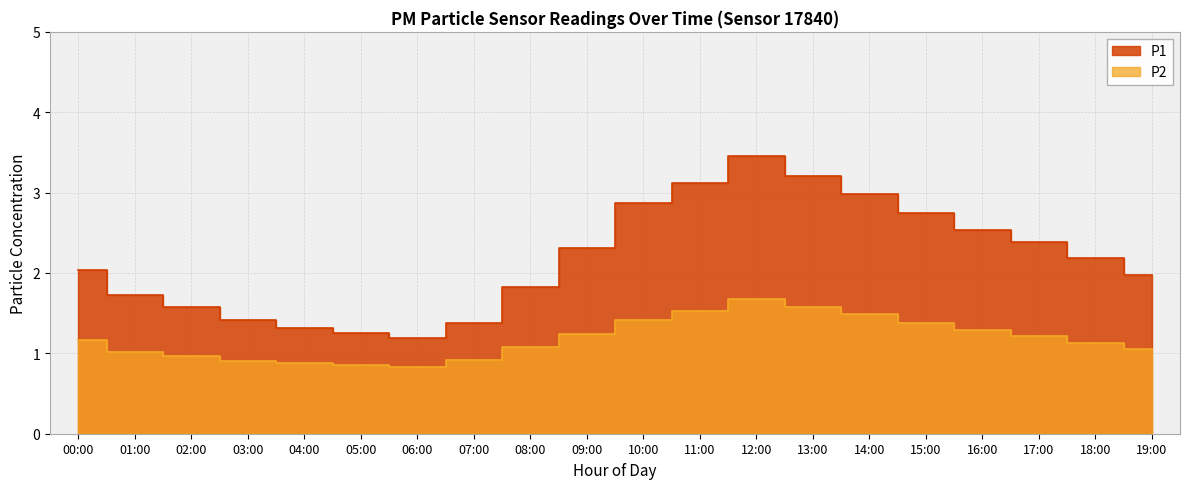

What is the smallest value displayed?

0.8